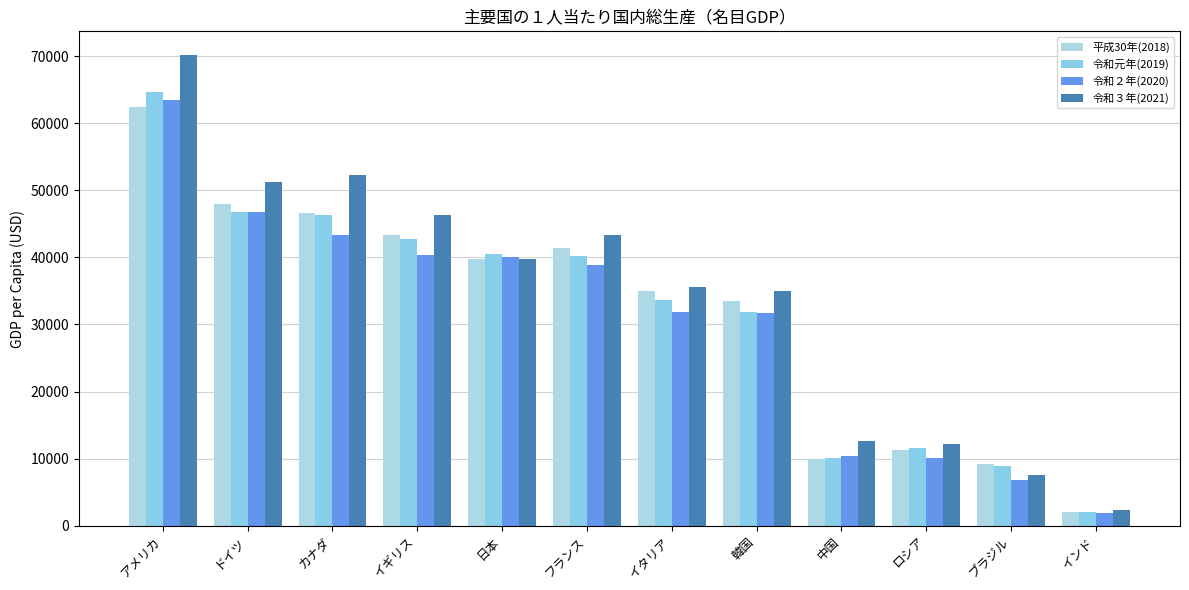

What is the minimum value shown in the chart?

1933